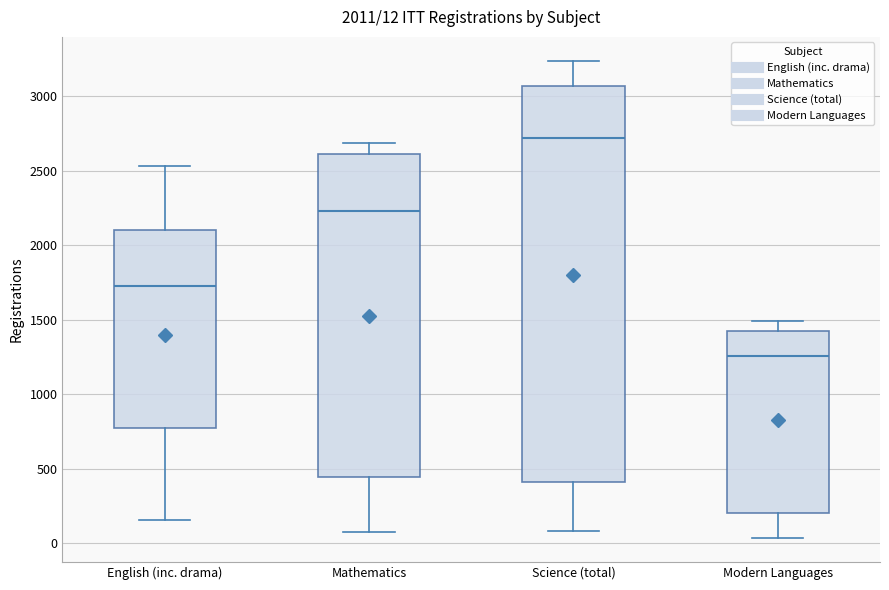

Comparing the boxes themselves (not the whiskers), which one is the tallest?

Science (total)